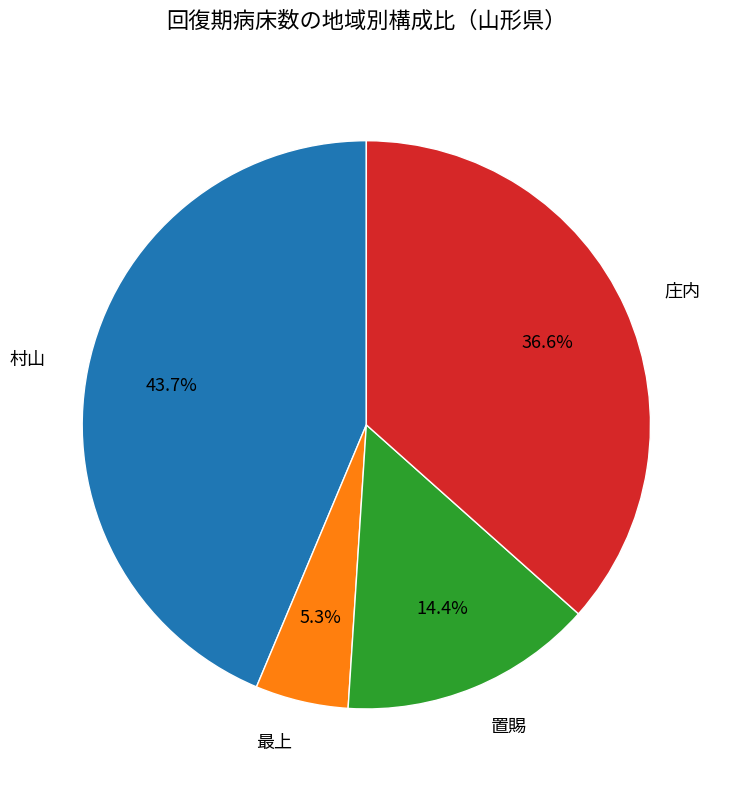

What percentage is NOT represented by 置賜?

85.6%